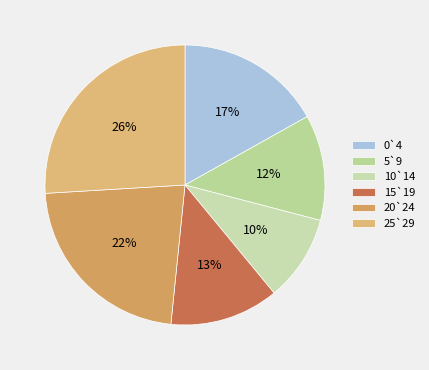

Is 5`9 the majority of the pie?

No